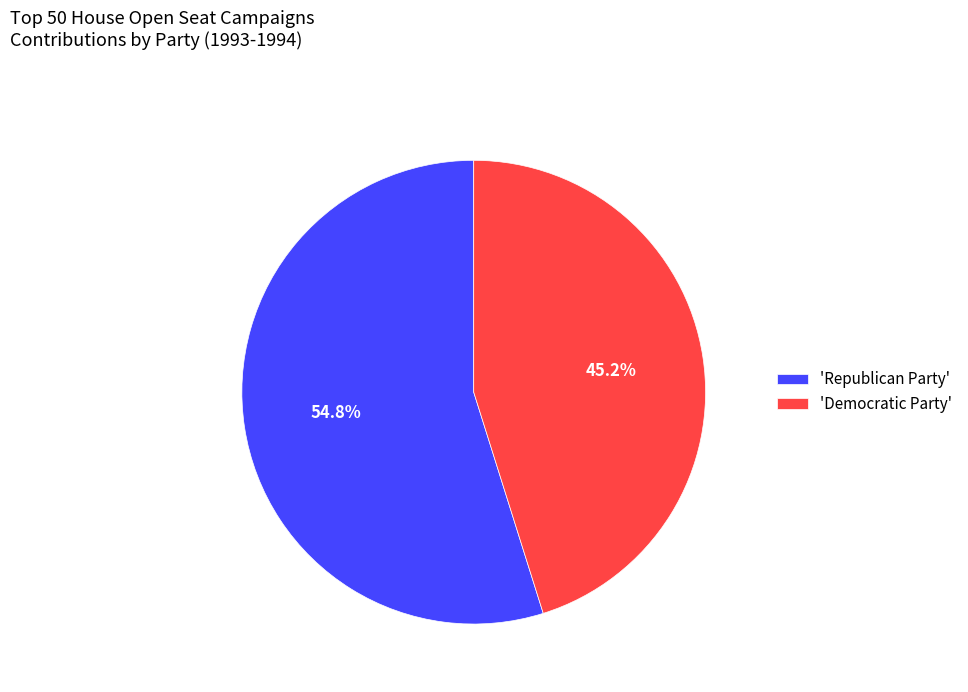

Rank the categories by value from lowest to highest.

'Democratic Party', 'Republican Party'